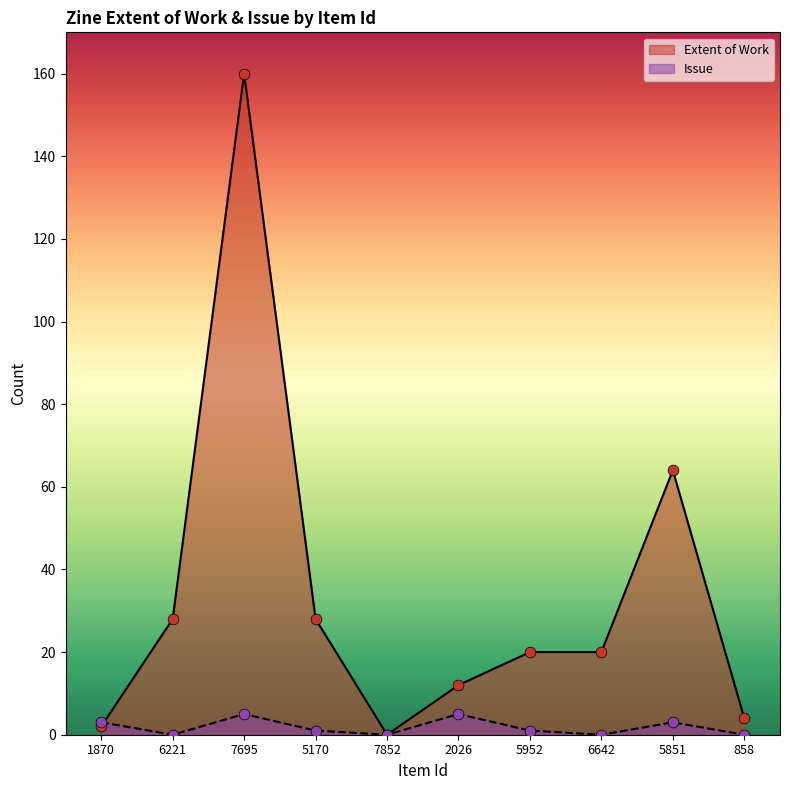

What is the total value across all series at 7695?

165